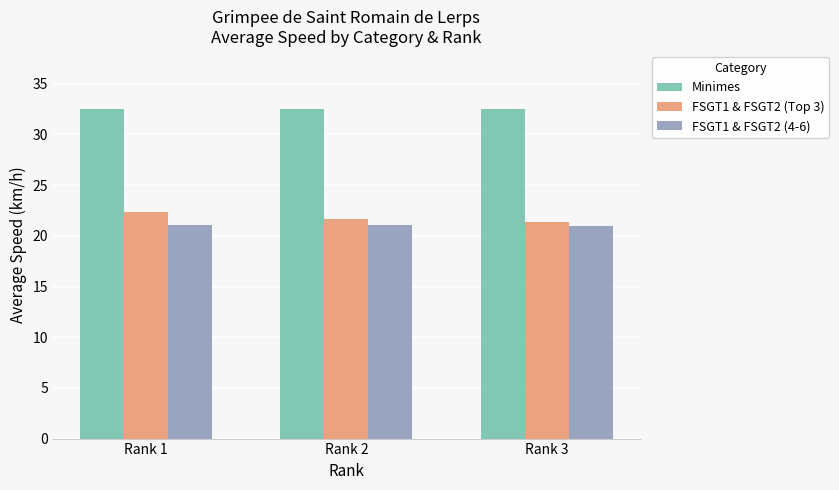

Is it true that FSGT1 & FSGT2 (Top 3) equals 22.3 at Rank 1?

True